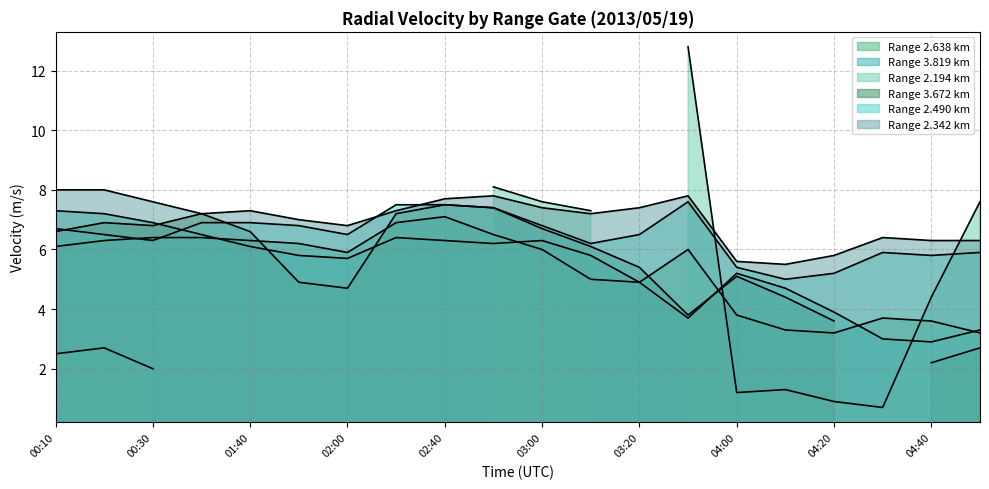

Does the chart display data point markers on the line(s)?

No